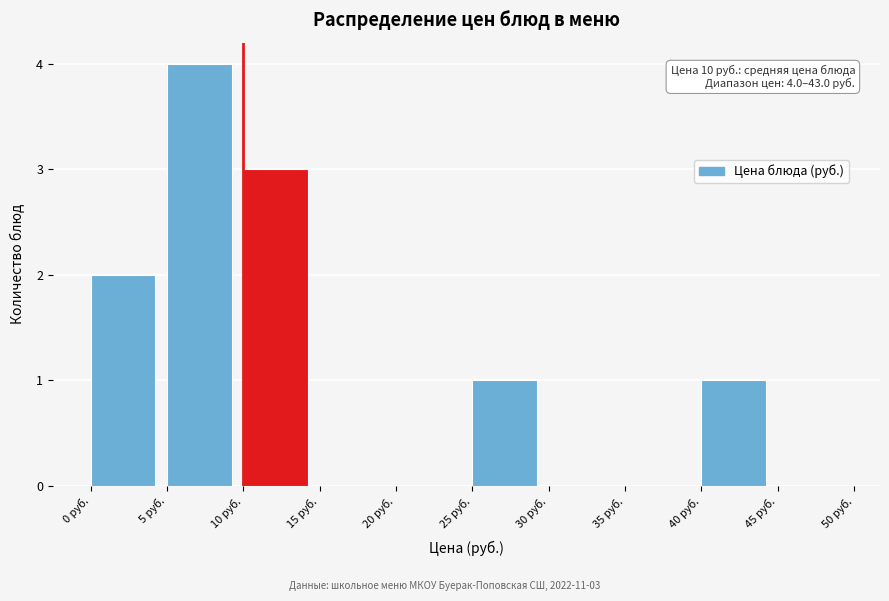

Which range on the x-axis has the tallest bar?

5 to 10